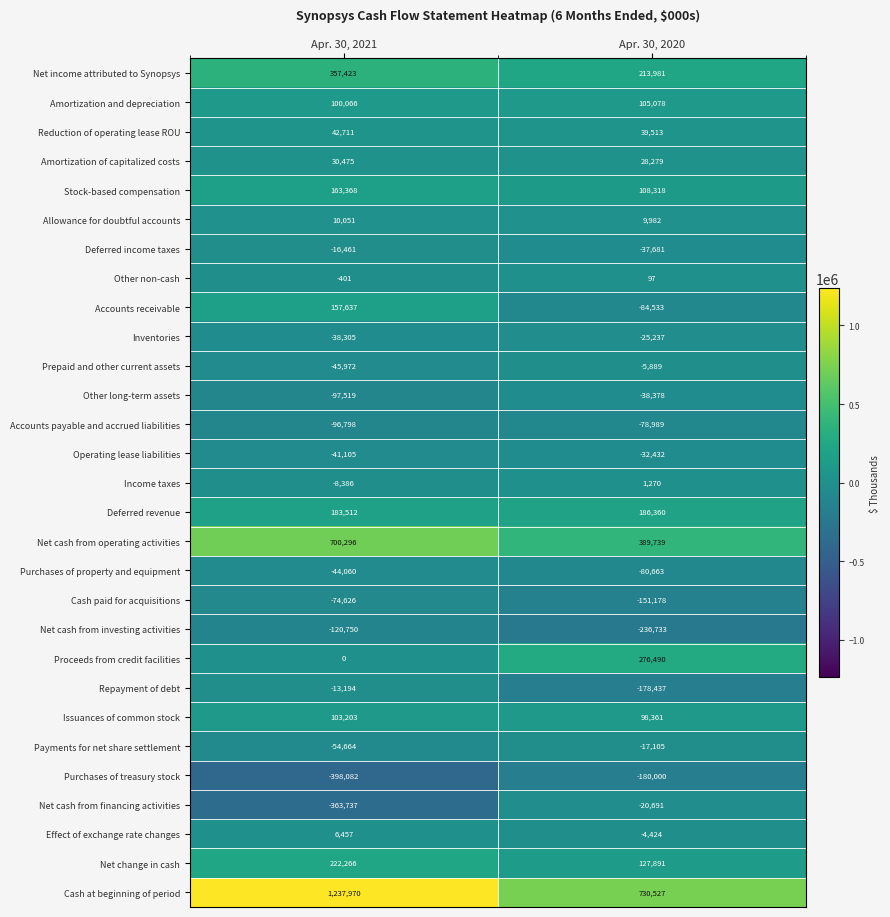

Which category has the highest value across all series?

Apr. 30, 2021